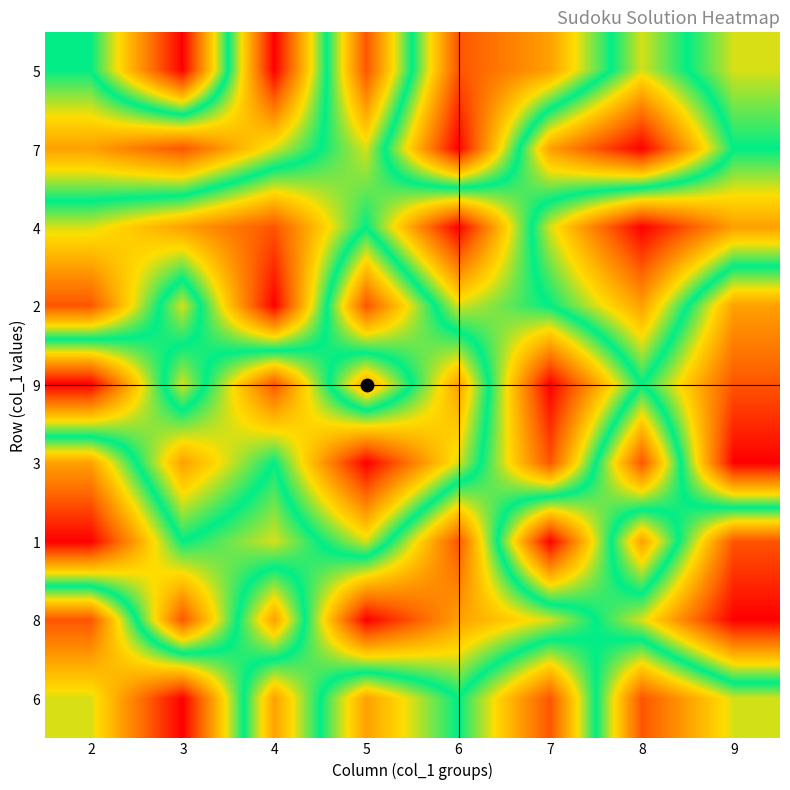

At which category is the sum across all series the highest?

2